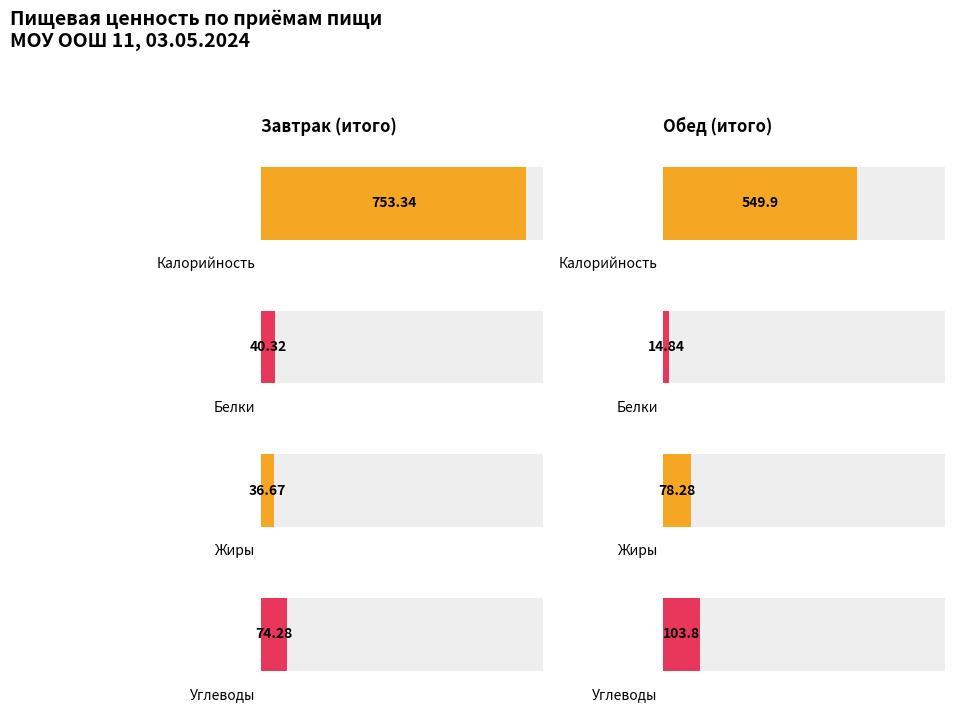

What is the value of the Калорийность bar at the 1st from the left?

753.3